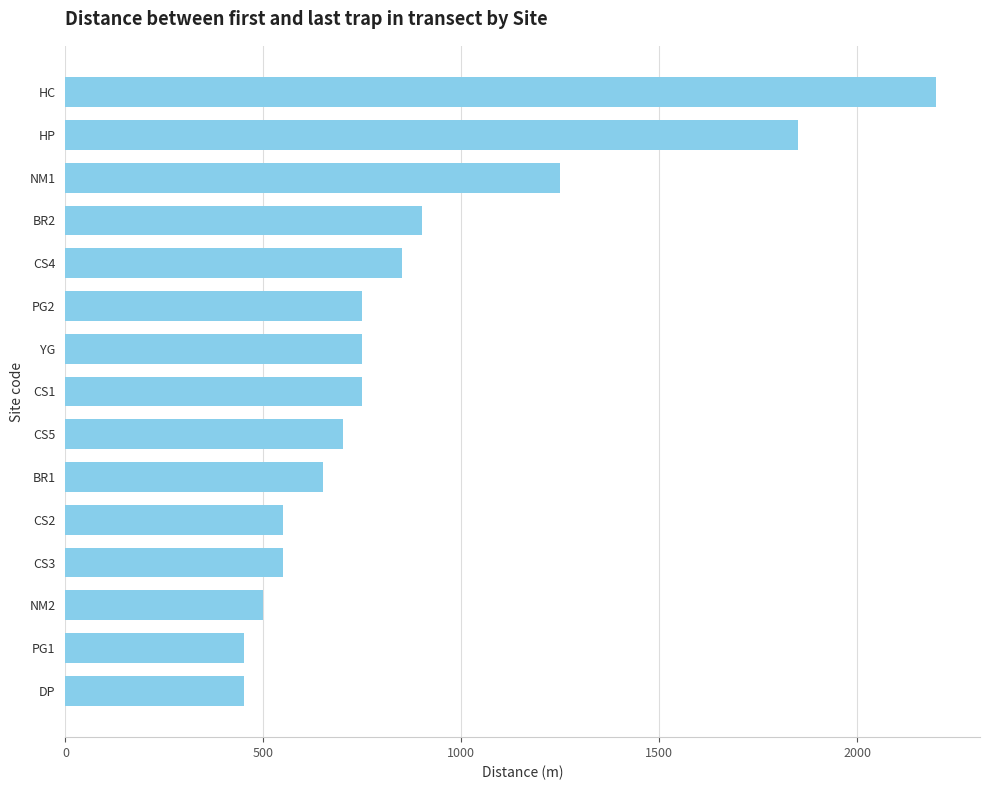

What is the change in value from HP to CS1?

-1100